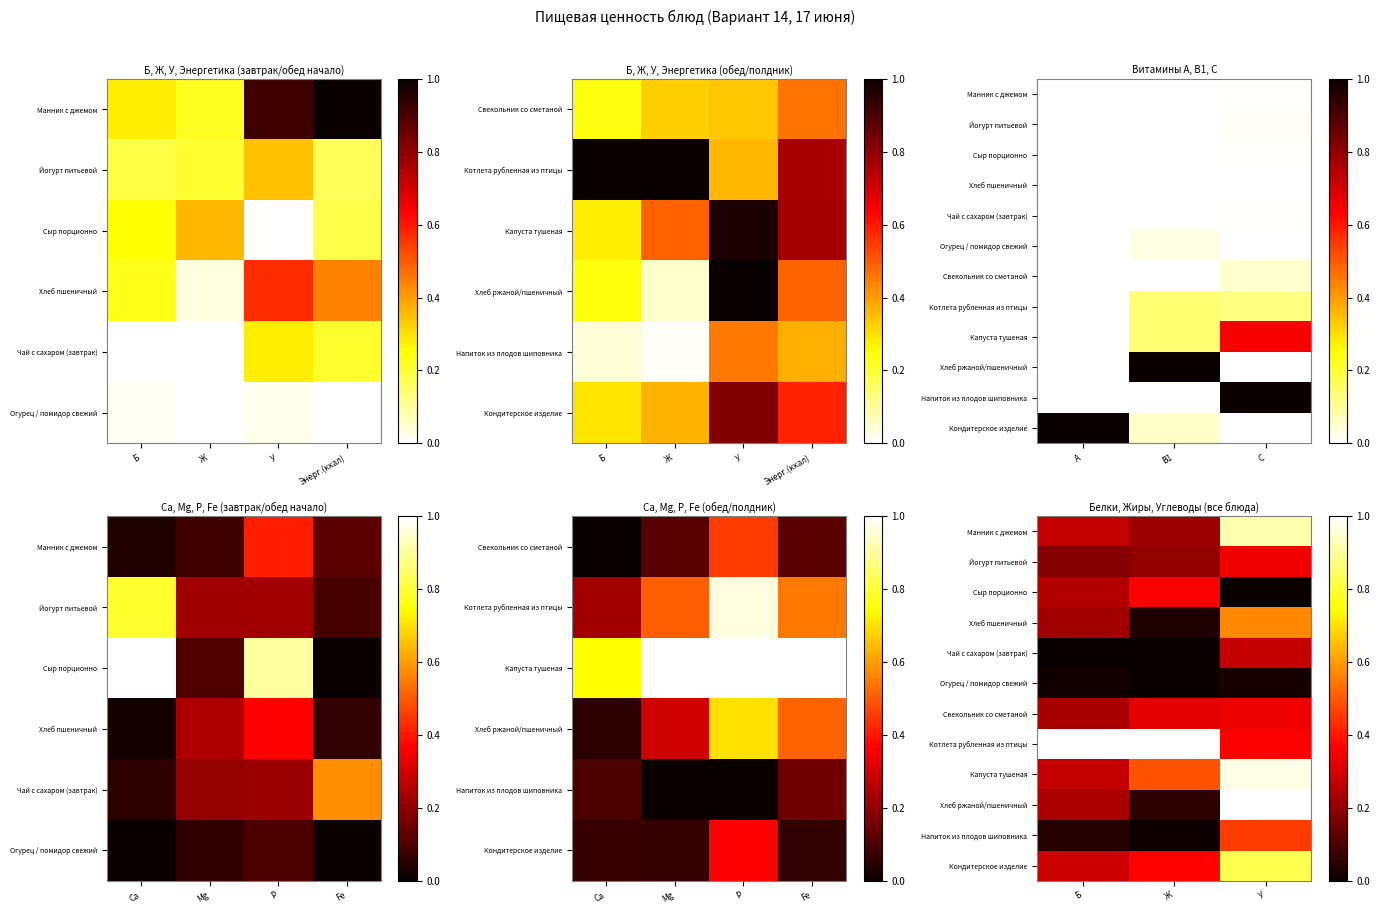

Rank the series at У from lowest to highest value.

Сыр порционно, Огурец / помидор свежий, Чай с сахаром (завтрак), Свекольник со сметаной, Йогурт питьевой, Котлета рубленная из птицы, Напиток из плодов шиповника, Хлеб пшеничный, Кондитерское изделие, Манник с джемом, Капуста тушеная, Хлеб ржаной/пшеничный